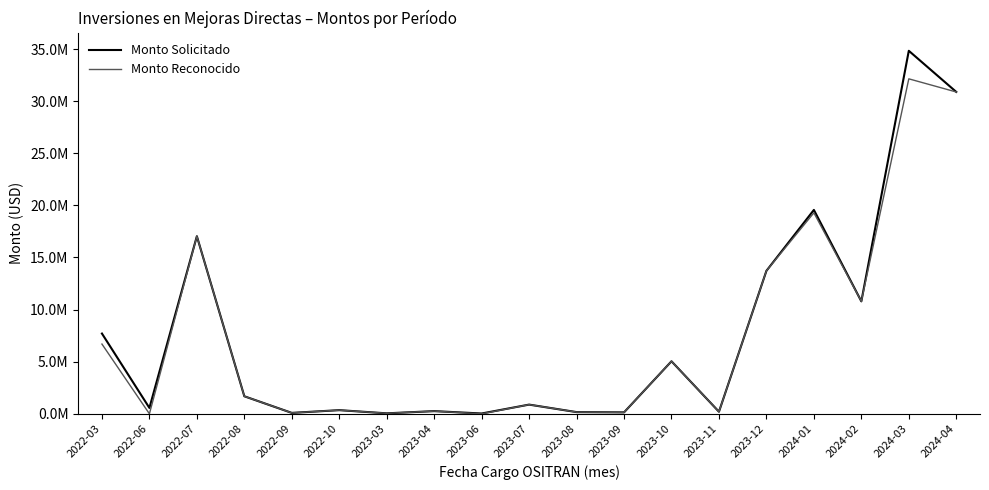

What are all the series names shown in the legend?

Monto Solicitado, Monto Reconocido